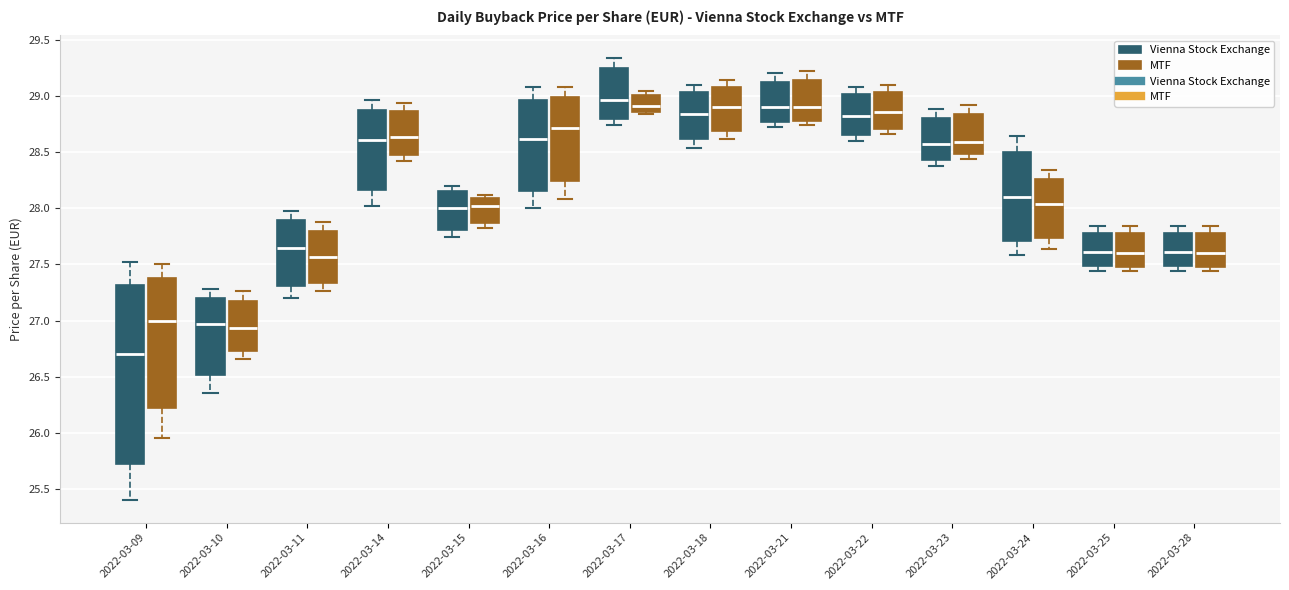

Where does the lower whisker of the box for 2022-03-11 (Vienna Stock Exchange) end on the y-axis? The values are not printed on the chart, so give them approximately, as read against the axis.

27.20